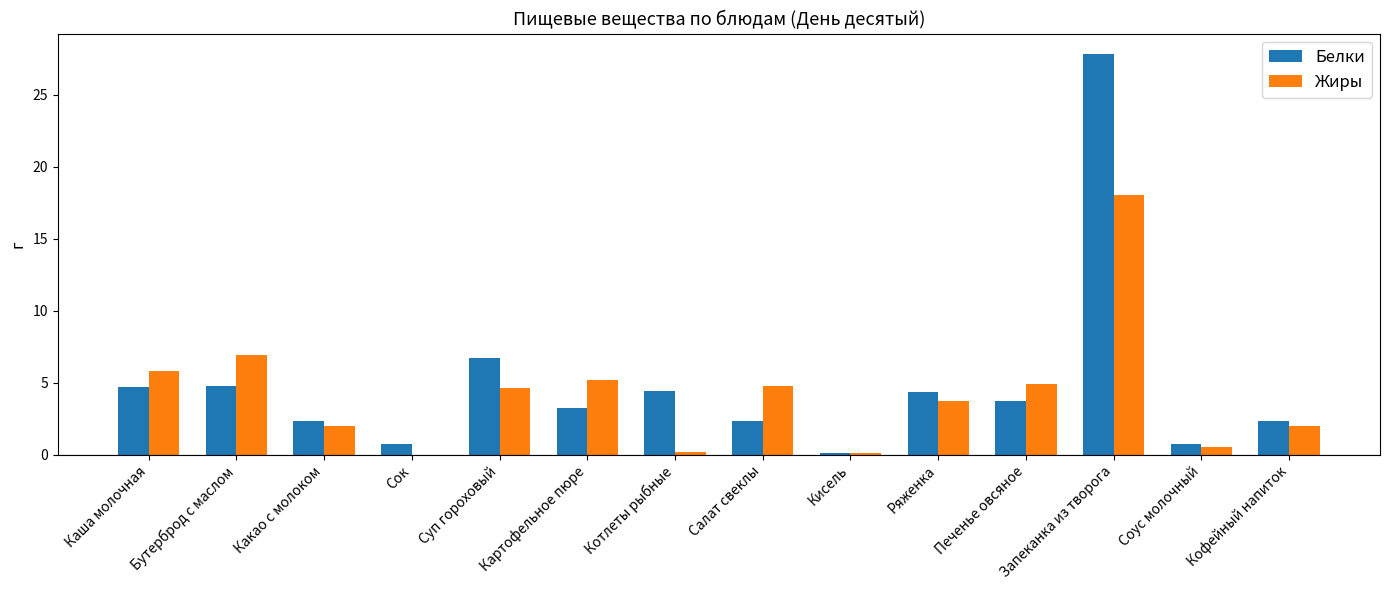

Which series has the largest range (max minus min)?

Белки